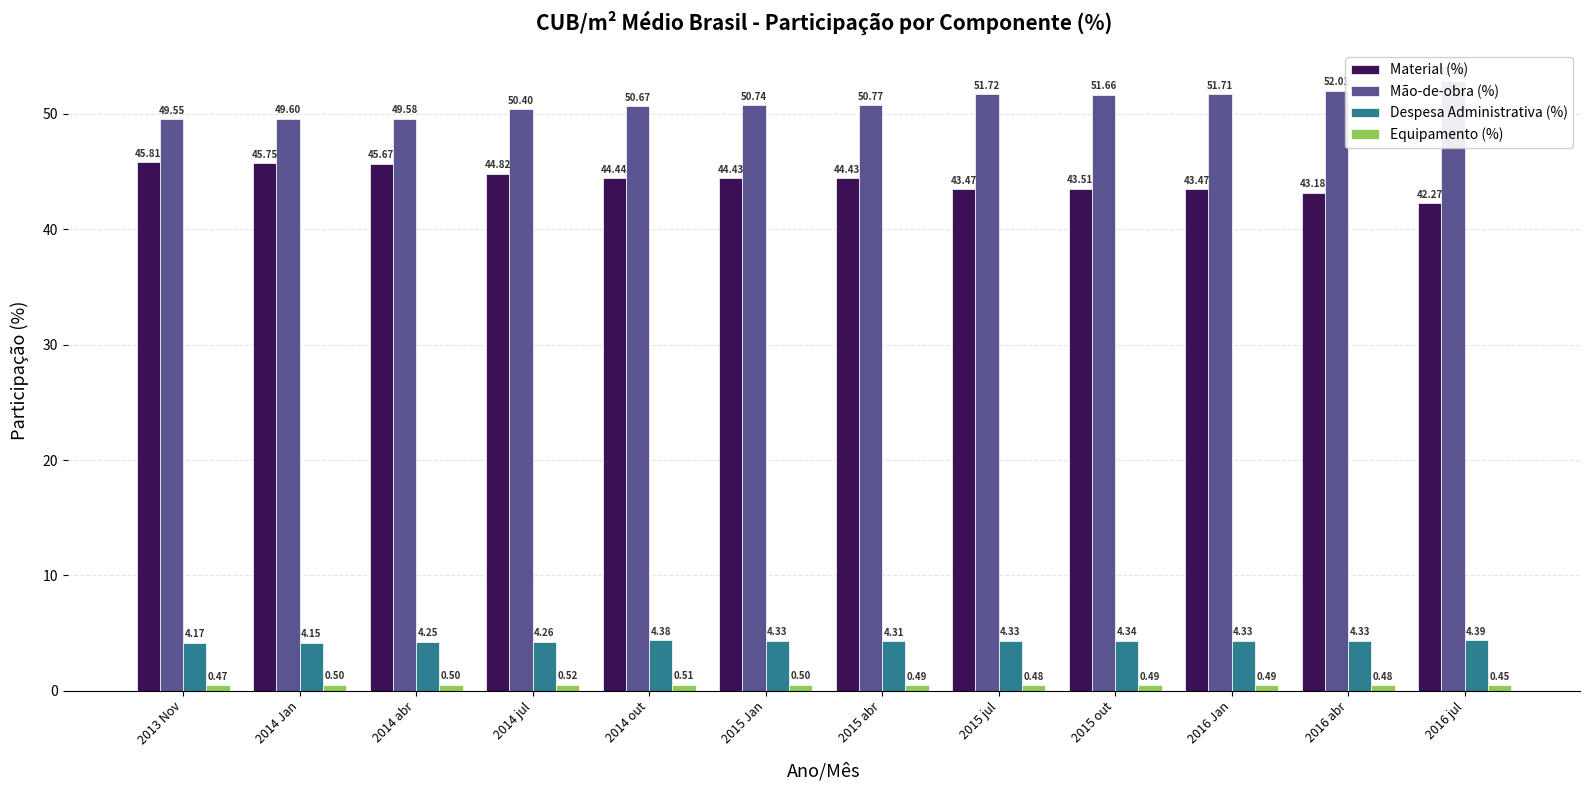

At which category is the sum across all series the highest?

2013 Nov